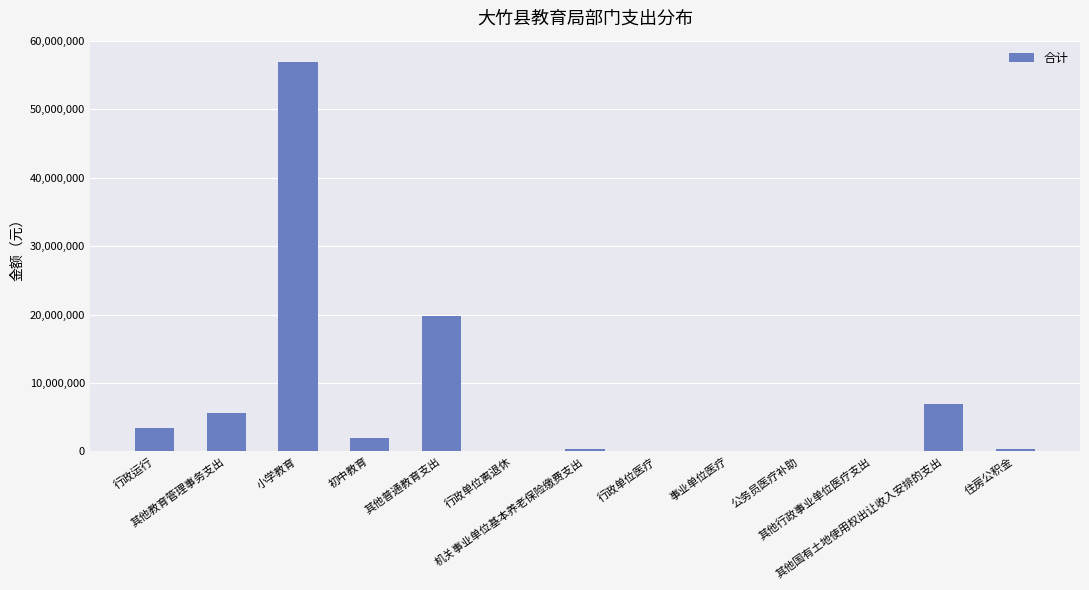

What is the greatest value displayed?

56844431.5